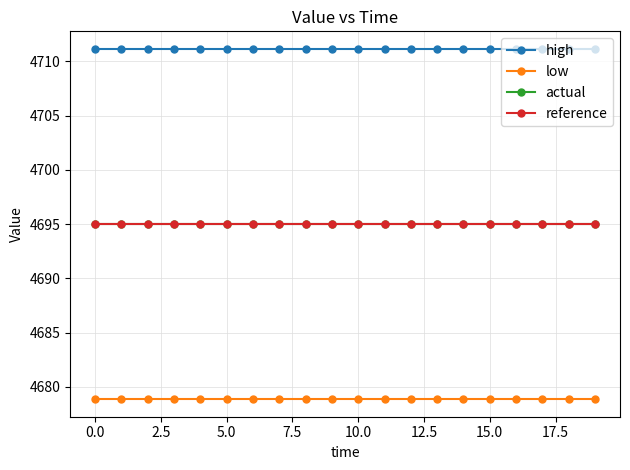

What is the sum of all high values?

94223.3